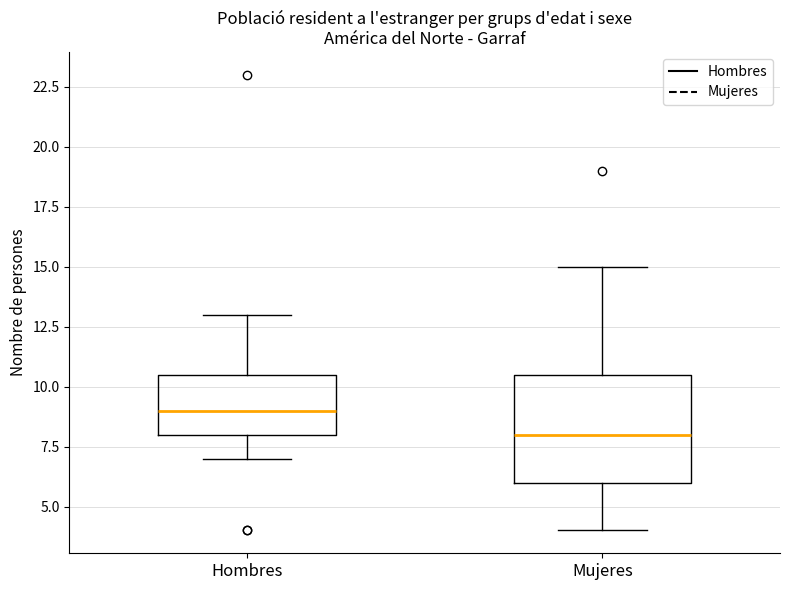

Where is the lower edge of the box for Hombres on the y-axis? The values are not printed on the chart, so give them approximately, as read against the axis.

8.0